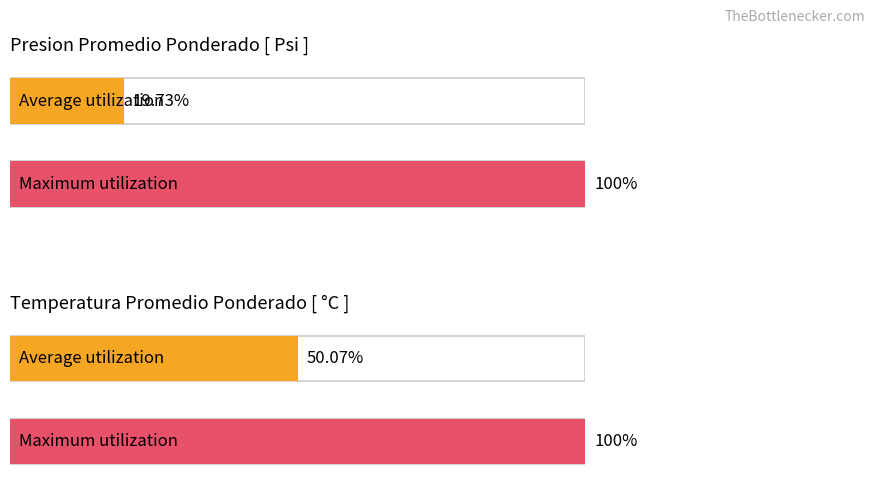

Count the number of data series in this chart.

4